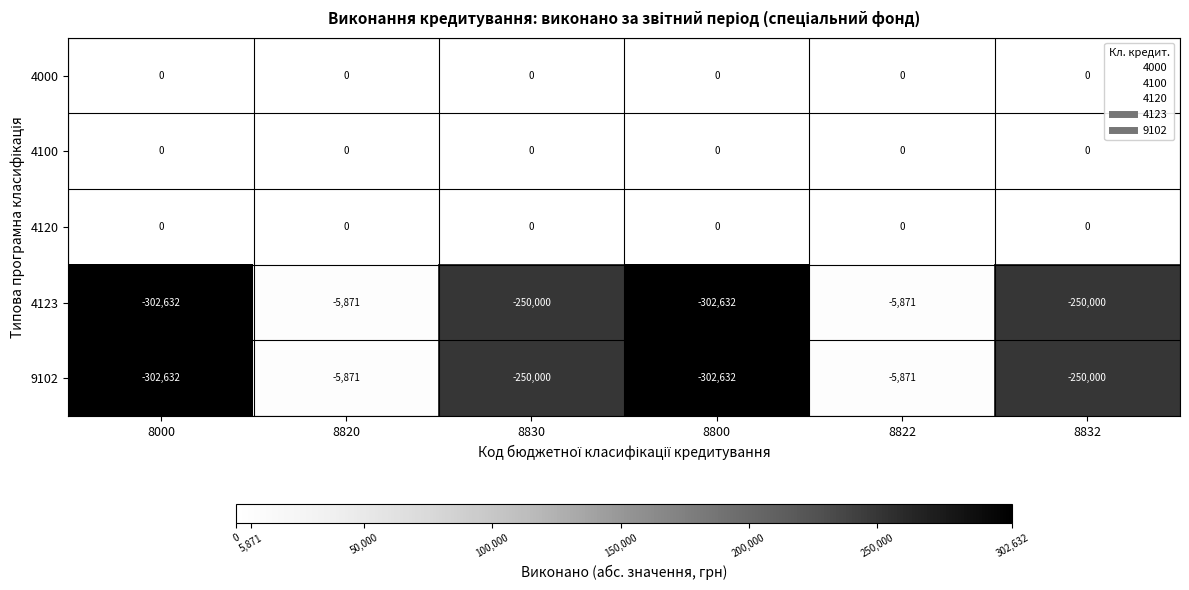

How many data points does each series have?

6